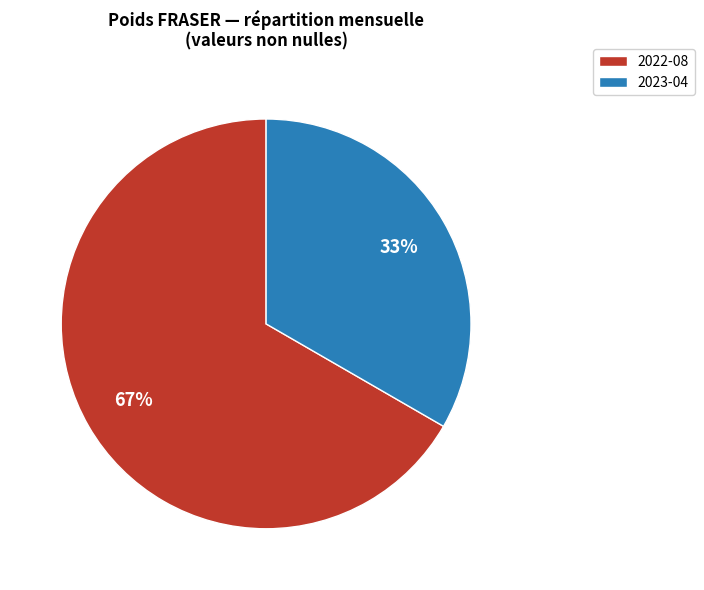

How many slices are in this pie chart?

2